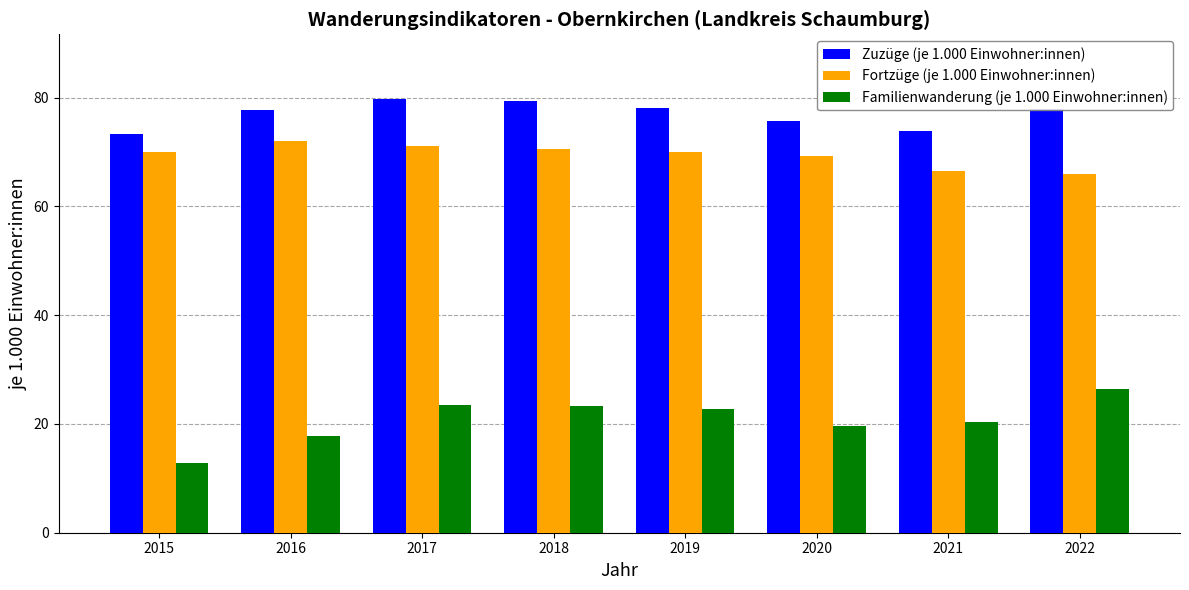

Which category has the lowest value across all series?

2015